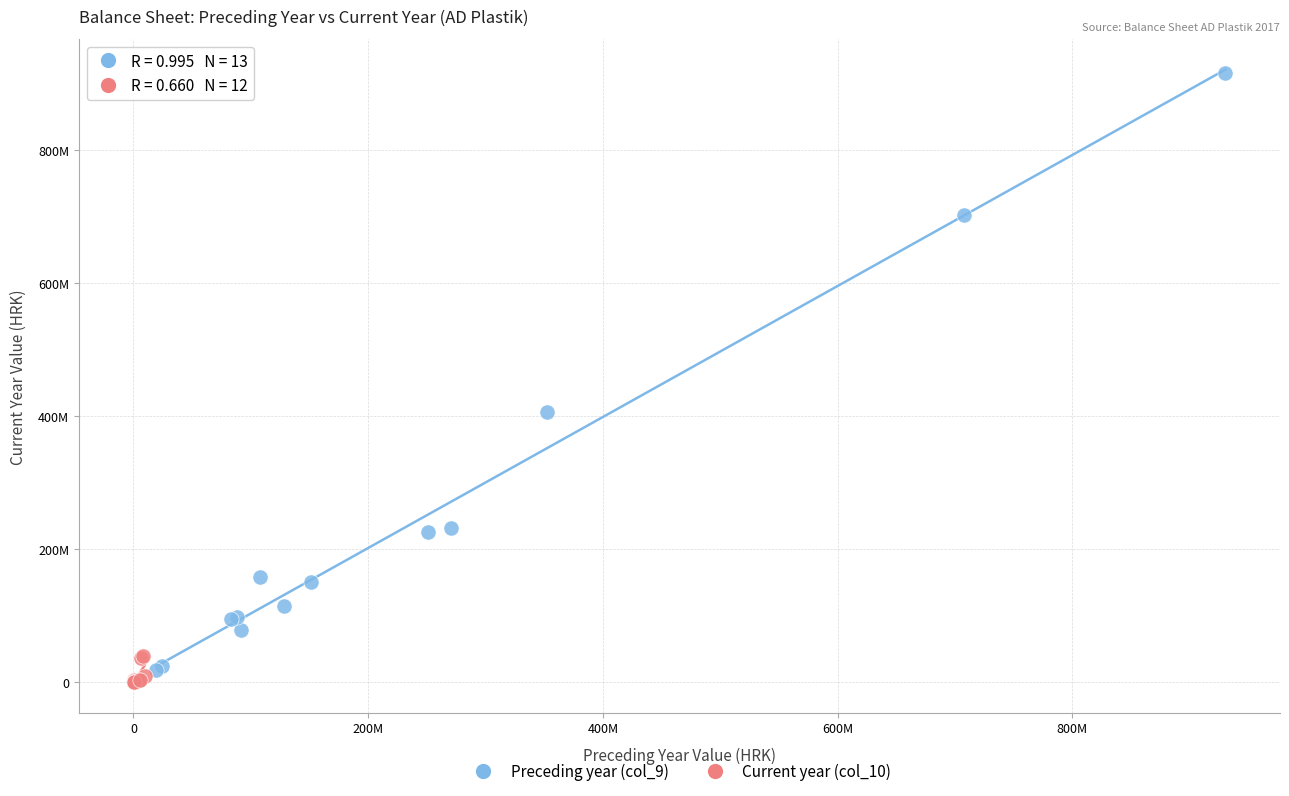

What are all the series names shown in the legend?

Preceding year (col_9), Current year (col_10)